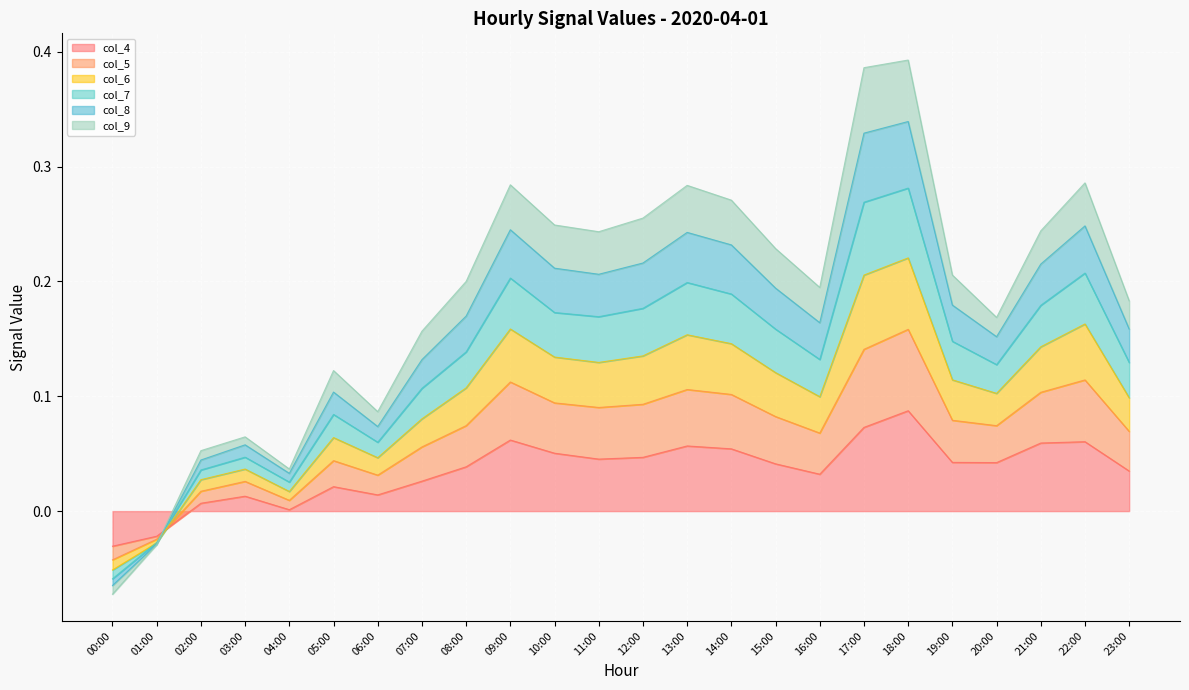

Is it true that col_4 equals 0.1 at 10:00?

True